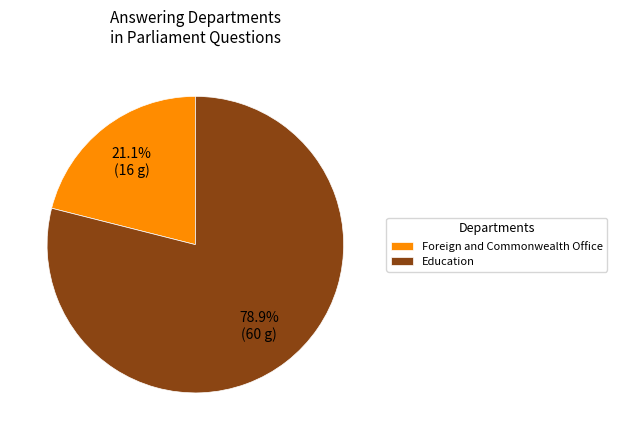

Rank the categories by value from highest to lowest.

Education, Foreign and Commonwealth Office